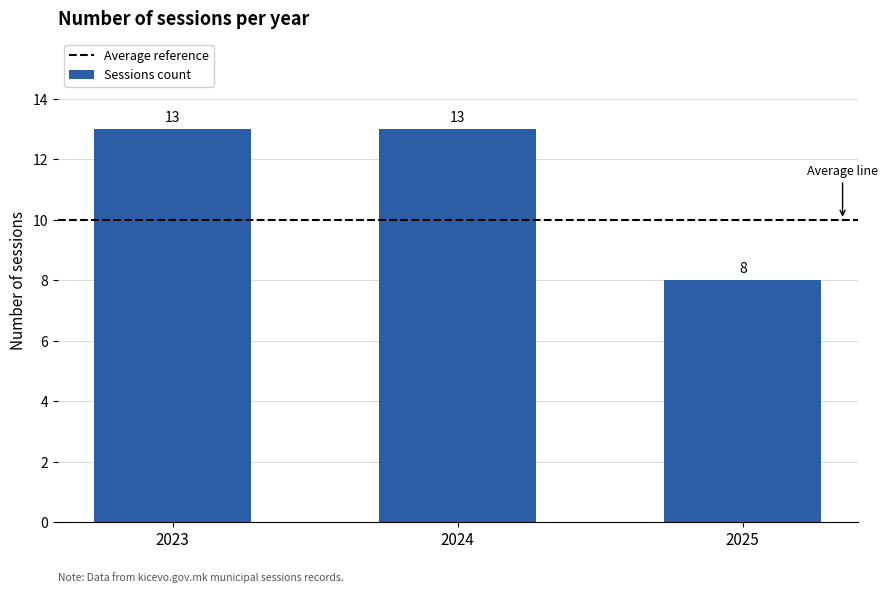

Count the values in the range 8 to 13.

3